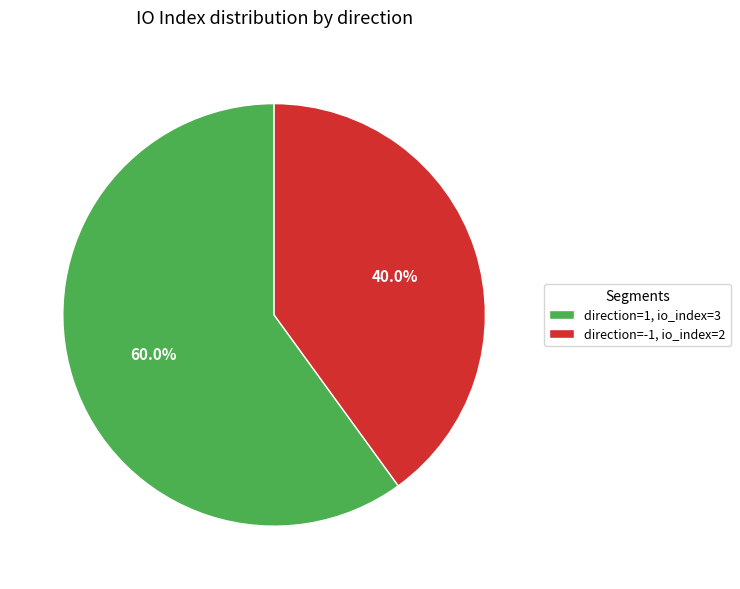

Rank the categories by value from lowest to highest.

direction=-1, io_index=2, direction=1, io_index=3